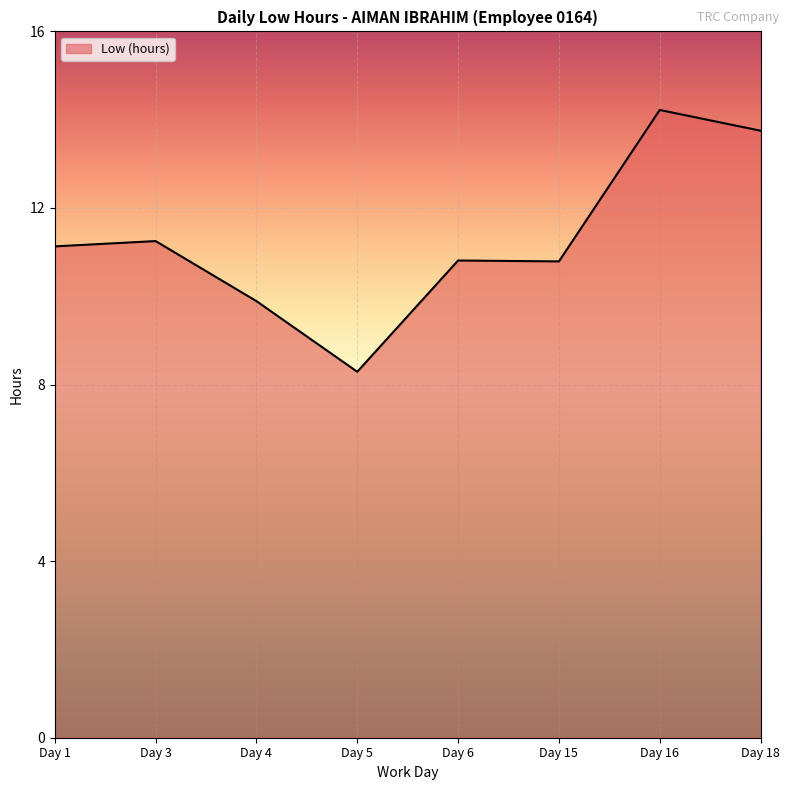

How many lines are shown in the chart?

1